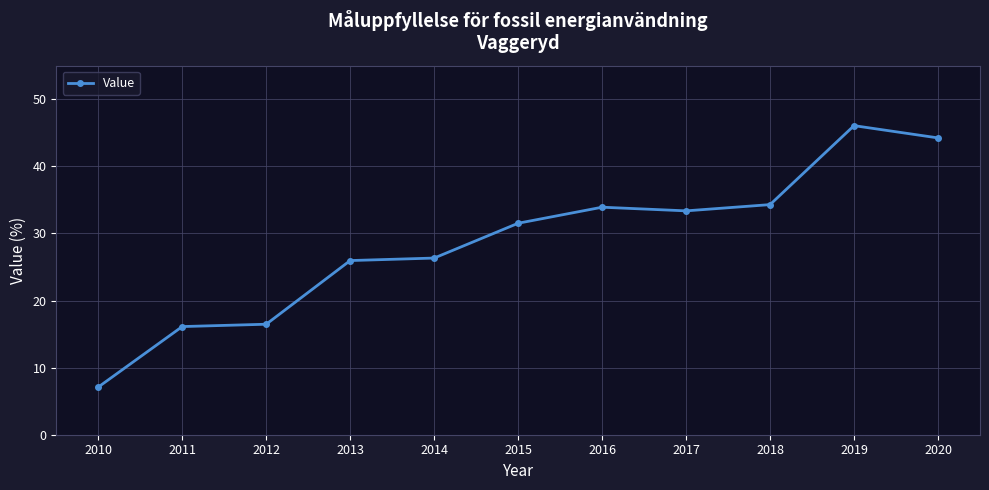

Which label corresponds to the largest value in the chart?

2019